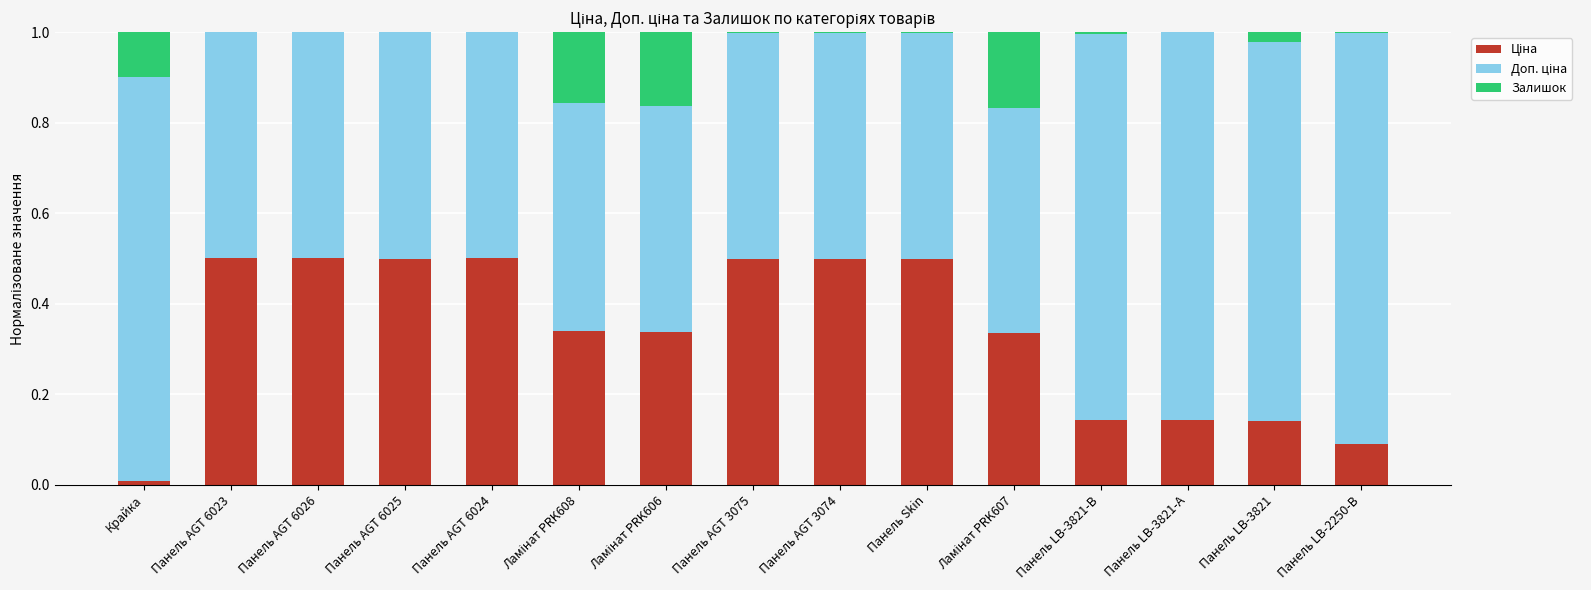

What is the sum of all Доп. ціна values?

9.3